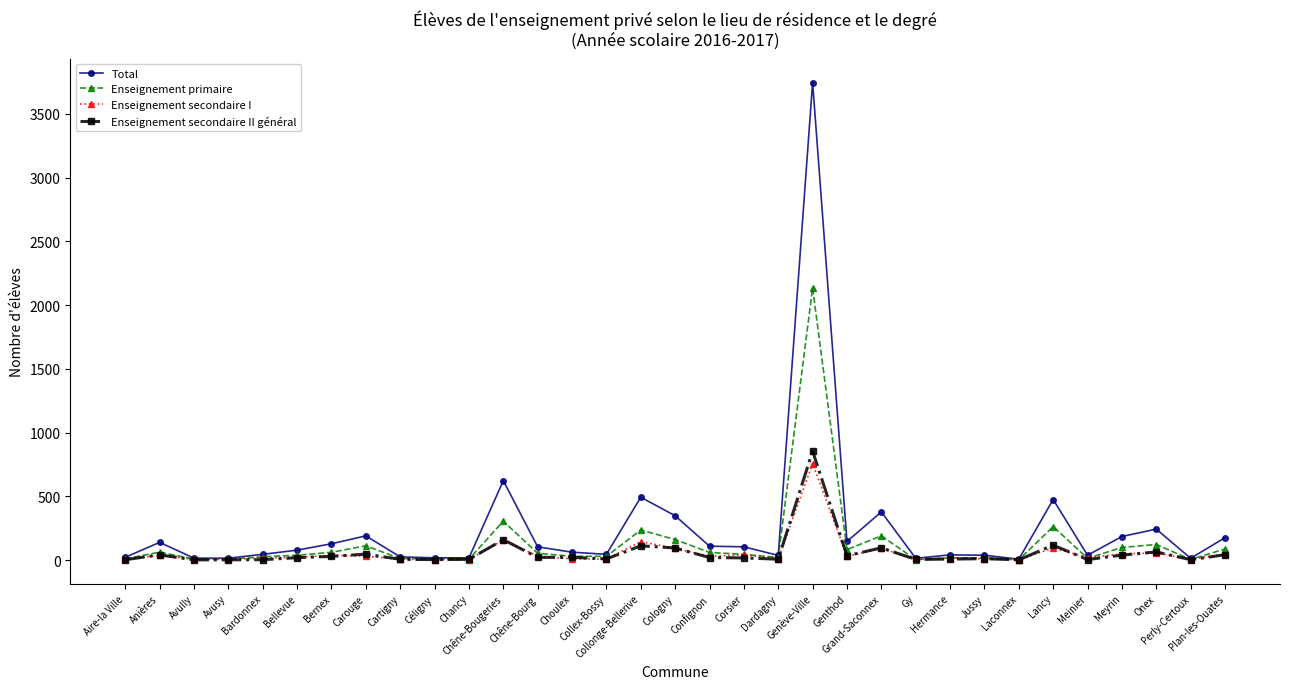

What is the greatest value displayed?

3746